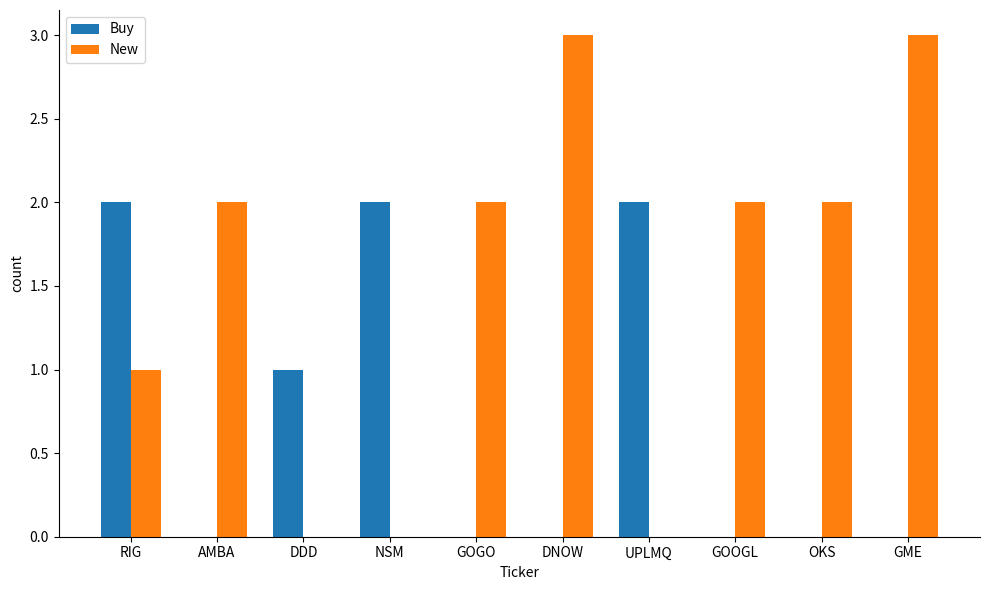

Is the value of New at DNOW greater than the value of Buy at OKS?

Yes